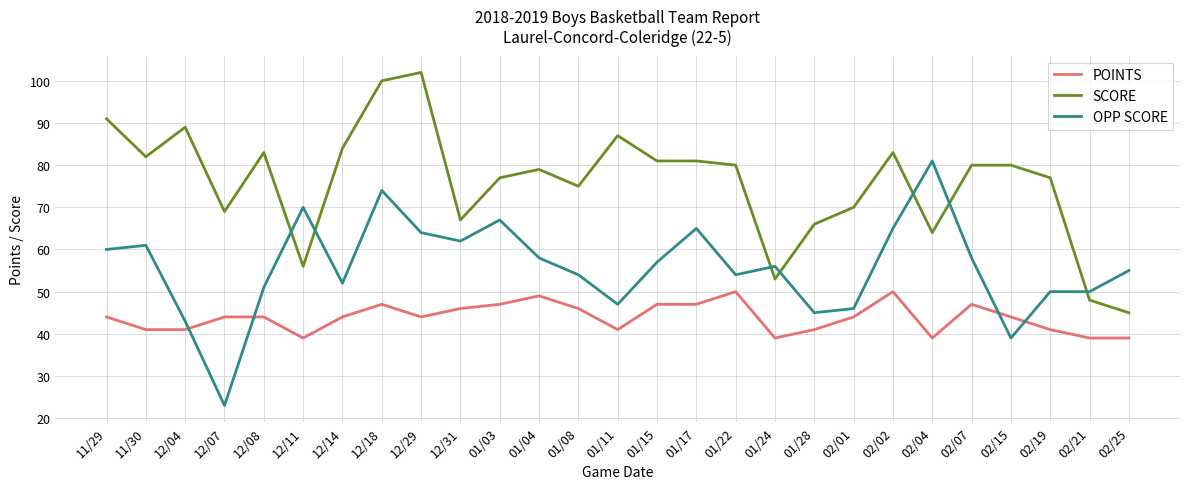

What is the approximate value of SCORE at 02/21?

48